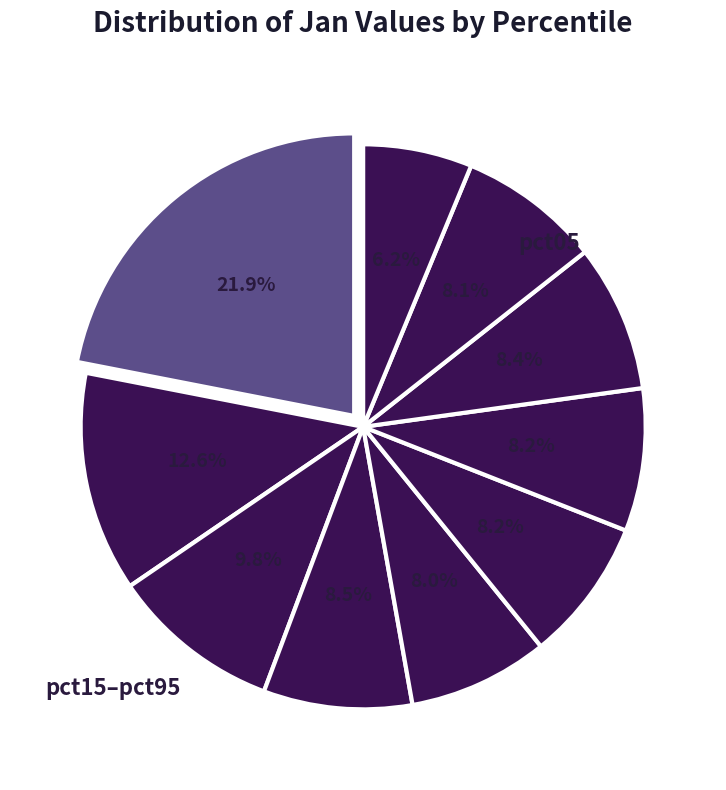

Does any single category account for the majority?

No